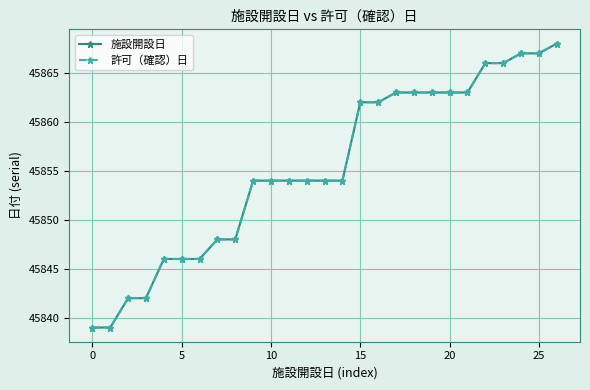

Is this an area chart (filled region under the line)?

No